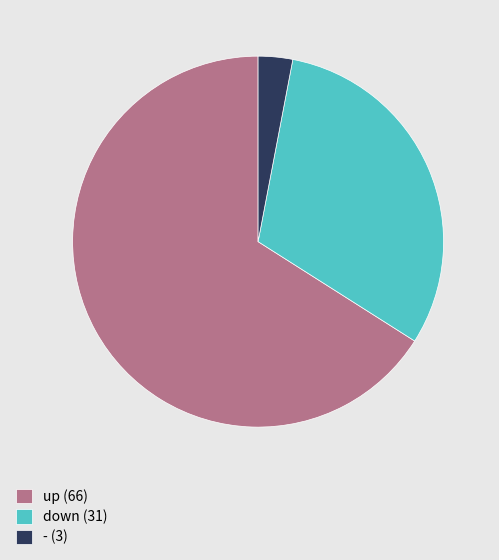

Count the number of slices in the pie.

3